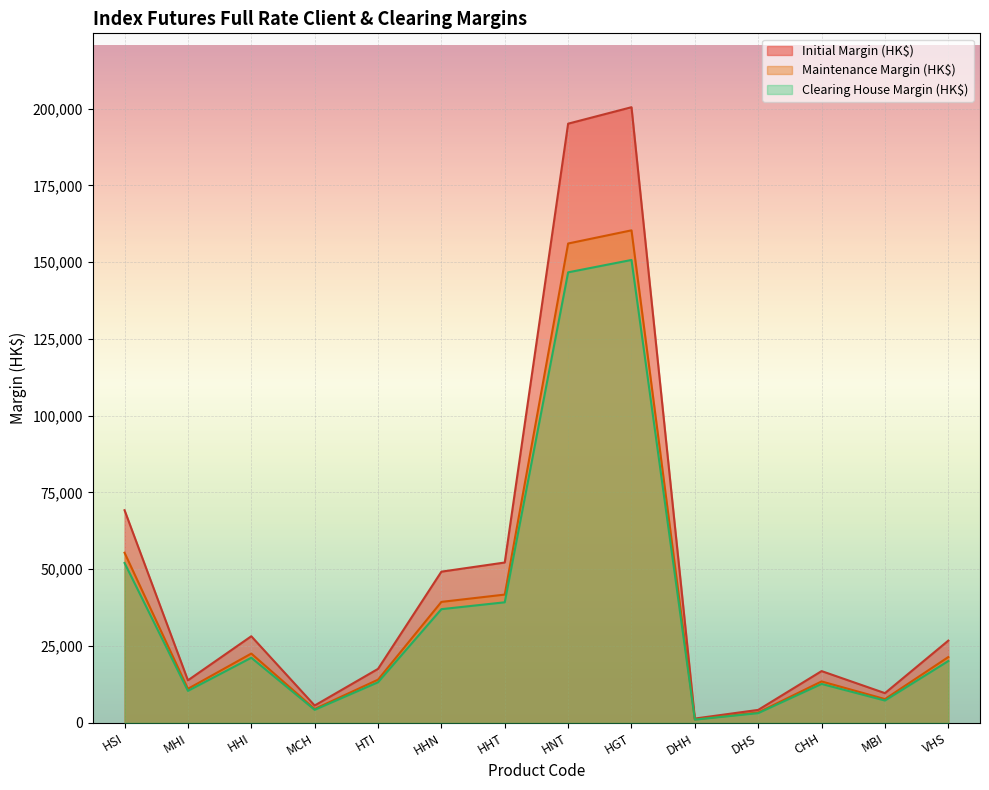

How many data points does each series have?

14